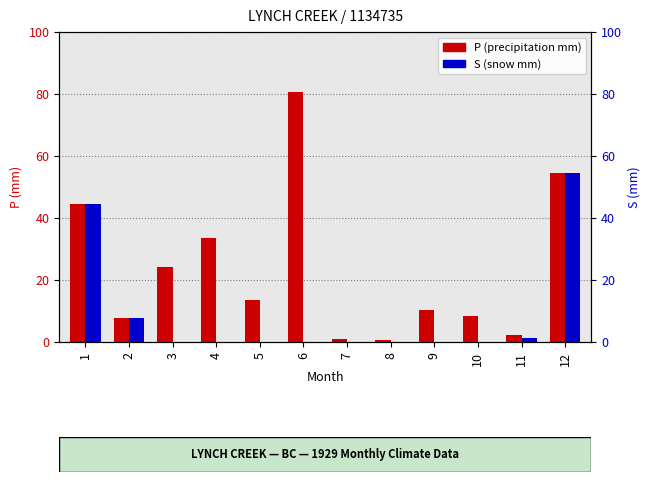

Does the chart contain stacked bars?

No